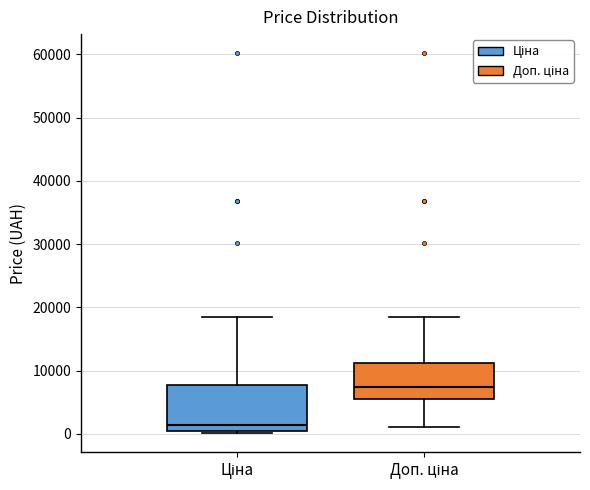

Which box has the lowest median line?

Ціна